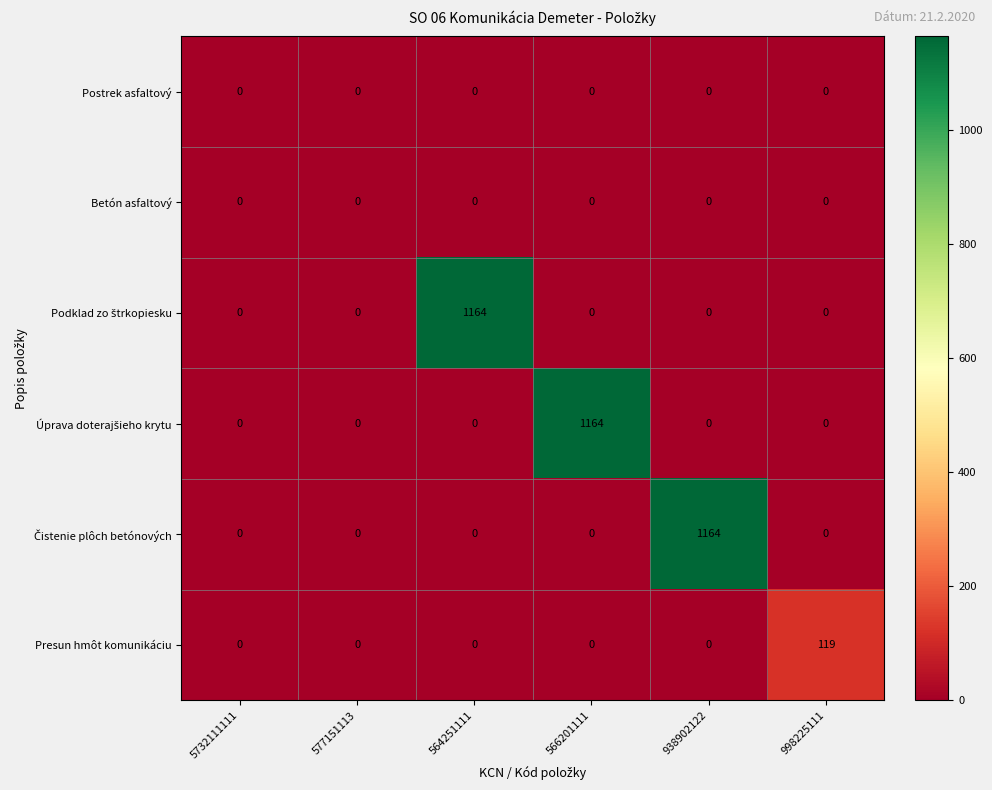

What is the greatest value displayed?

1164